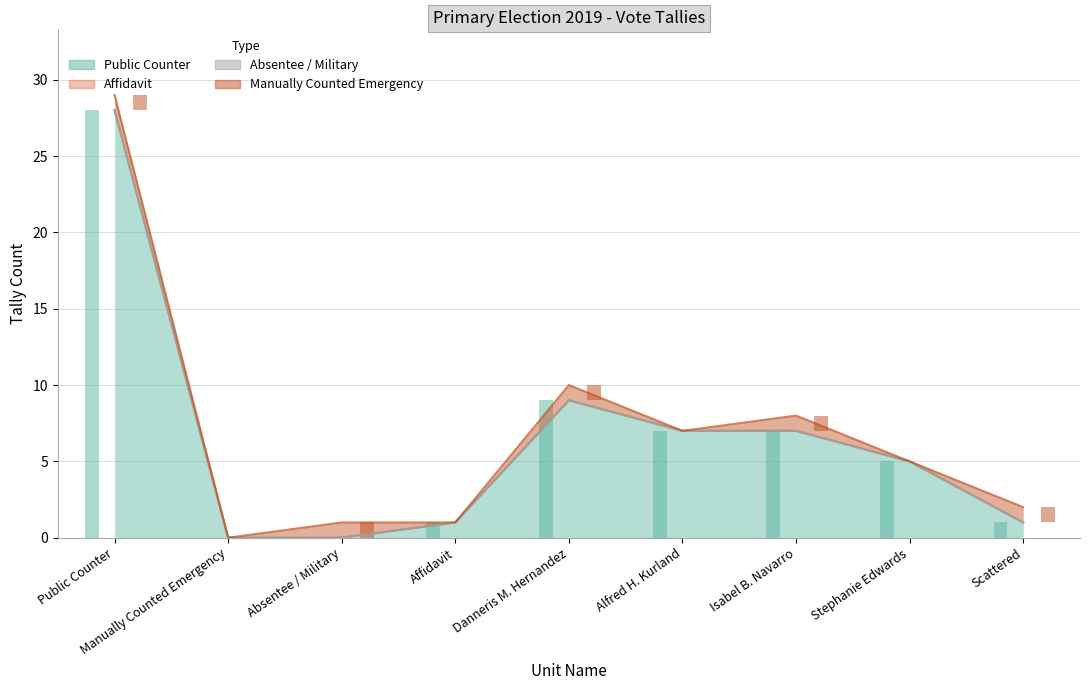

What is the difference between the second highest and minimum values in the Public Counter series?

9